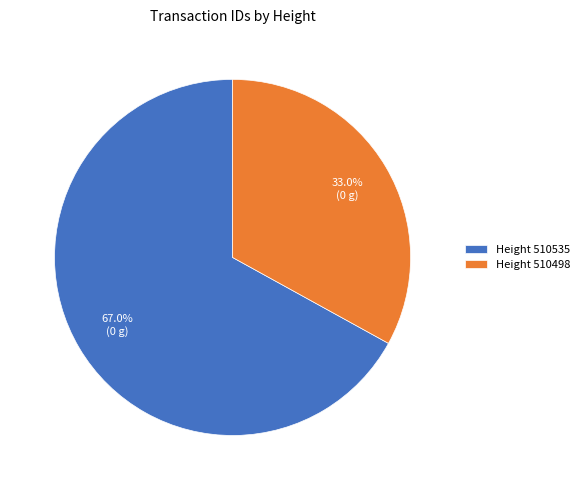

Which category has the biggest portion of the pie?

Height 510535